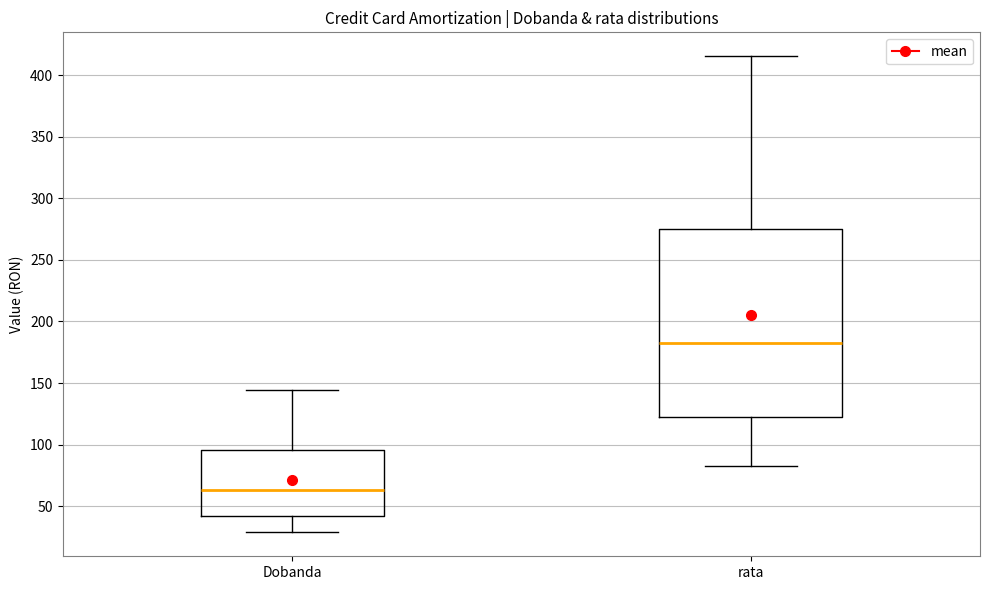

Reading left to right, read every box against the y-axis: the position of its median line, the range the box covers, and the ends of its whiskers. The values are not printed on the chart, so give them approximately, as read against the axis.

Dobanda: median 65, box 40 to 95, whiskers 30 to 145
rata: median 185, box 120 to 275, whiskers 85 to 415